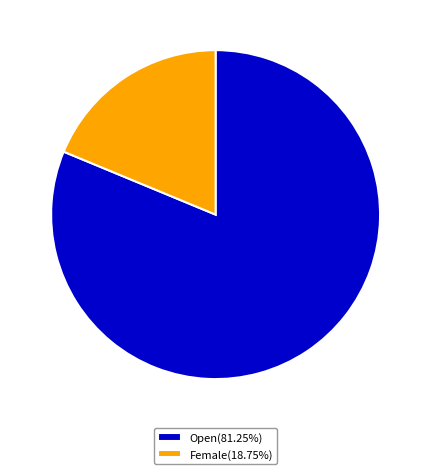

Which category has the smallest portion of the pie?

Female